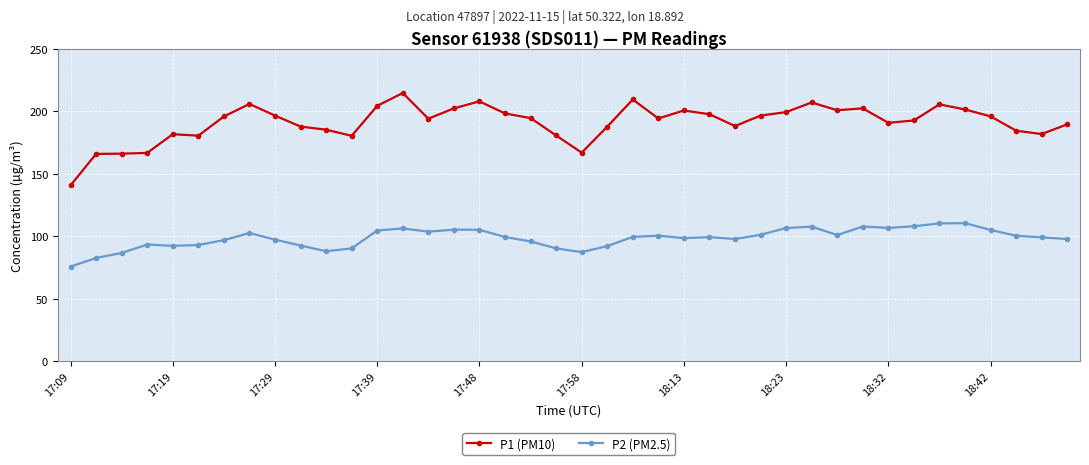

True or false: P2 (PM2.5) has more than 0 points higher than both neighbors.

True